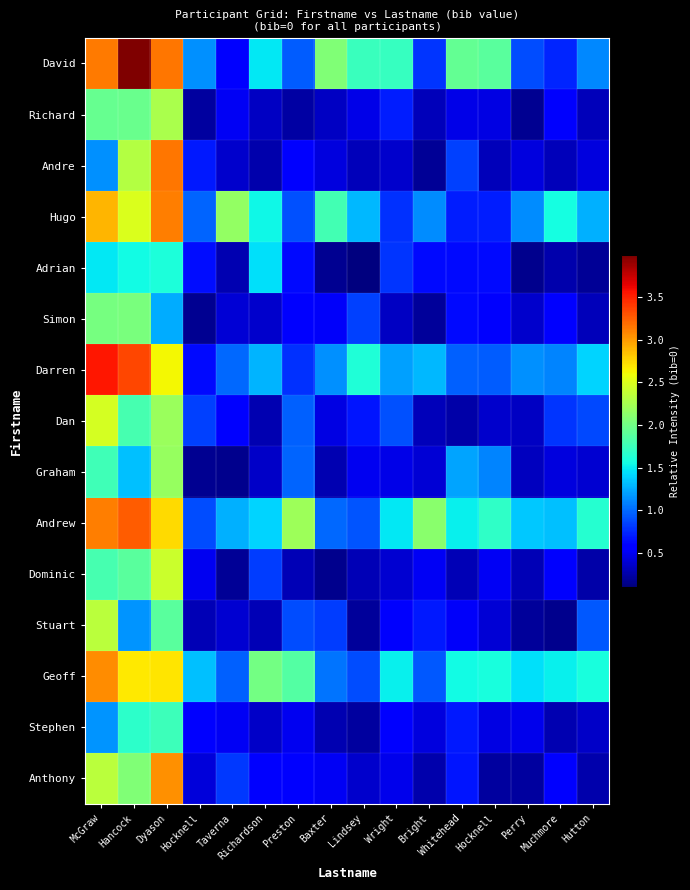

What is the spread (max minus min) of values at McGraw?

2.4